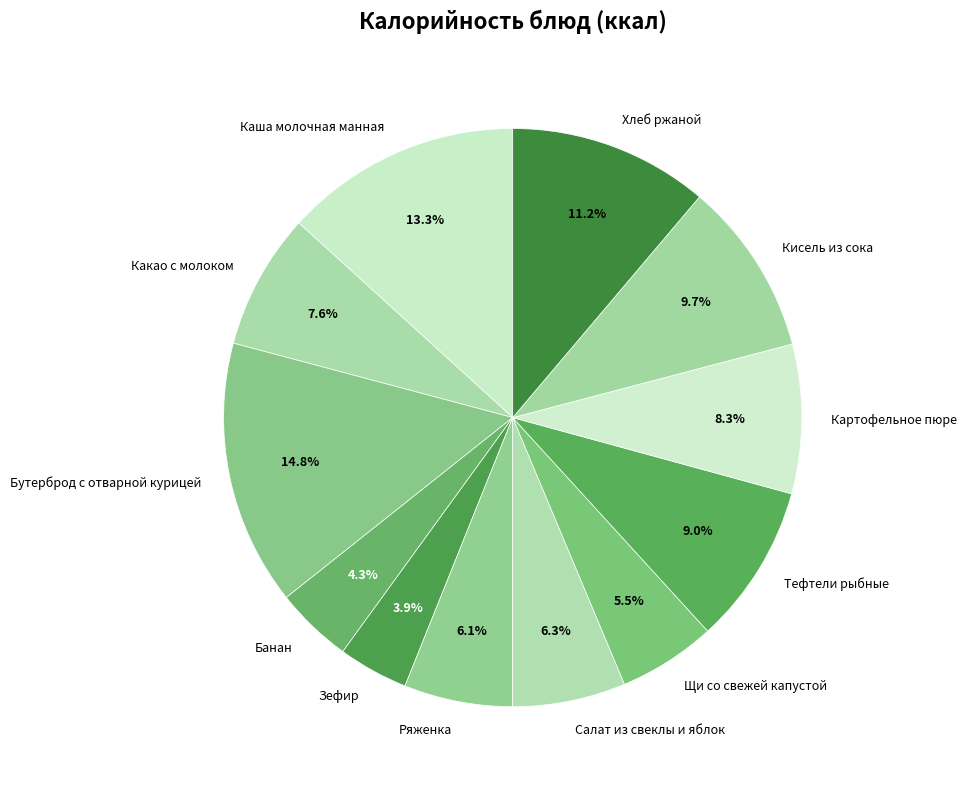

Count the number of slices in the pie.

12